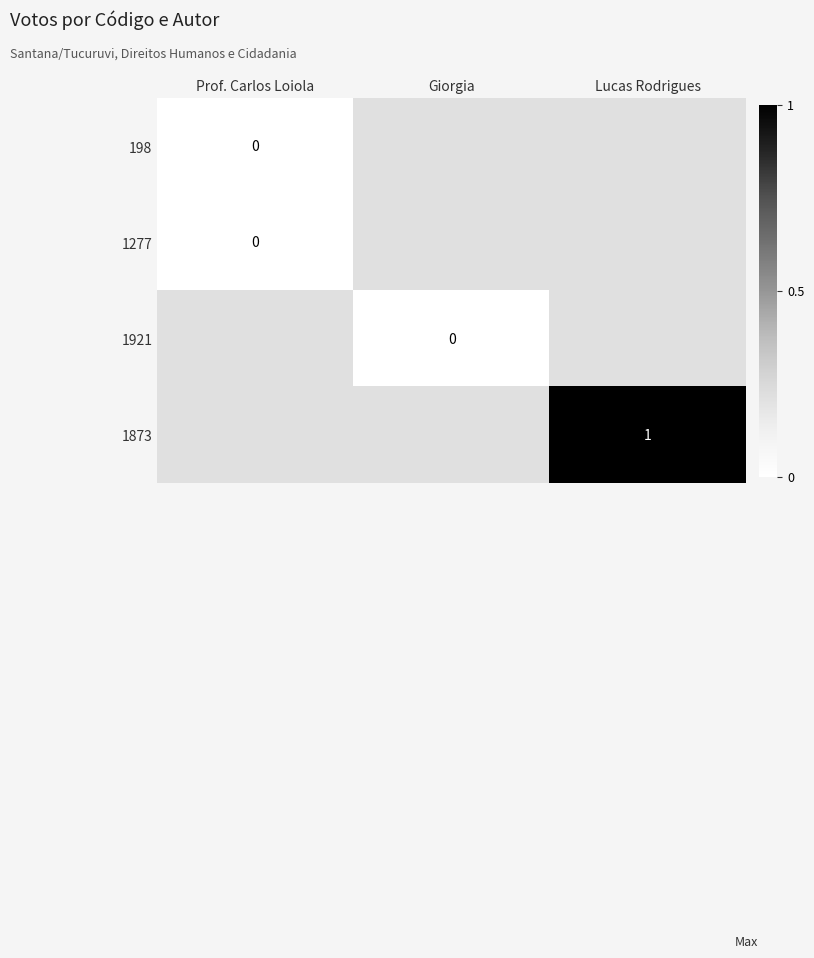

Between Prof. Carlos Loiola and Lucas Rodrigues, which is larger?

Lucas Rodrigues